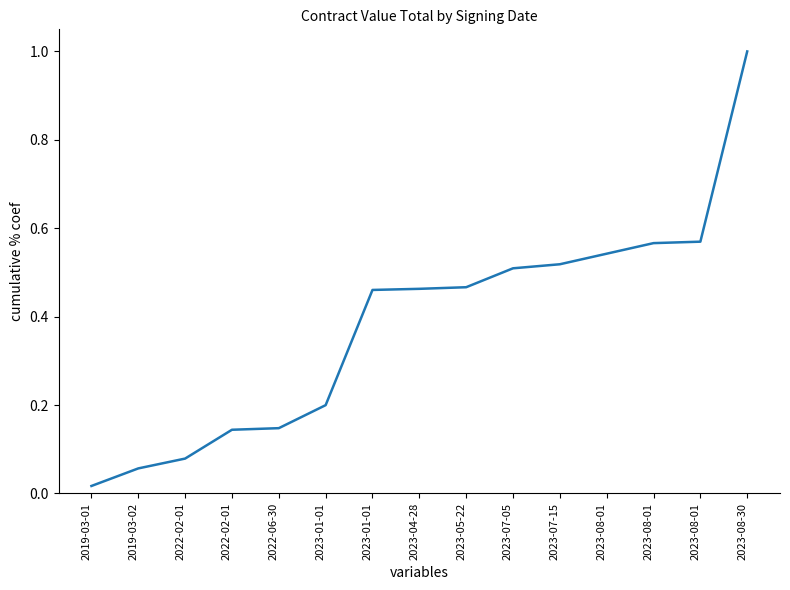

How many lines are shown in the chart?

1